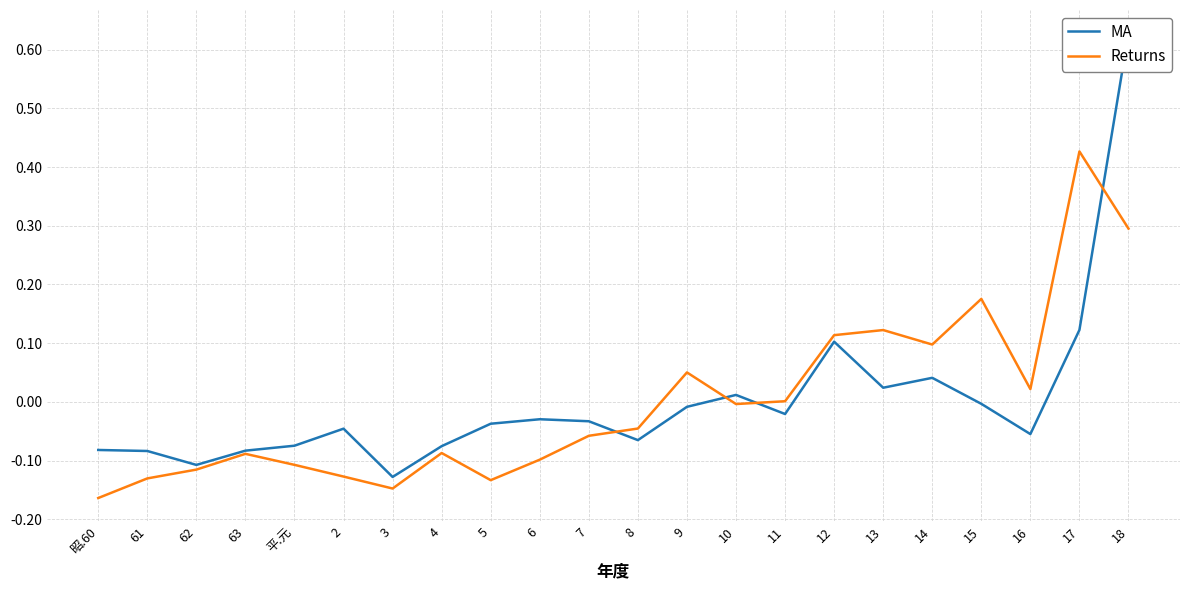

What position from the right is 13?

6